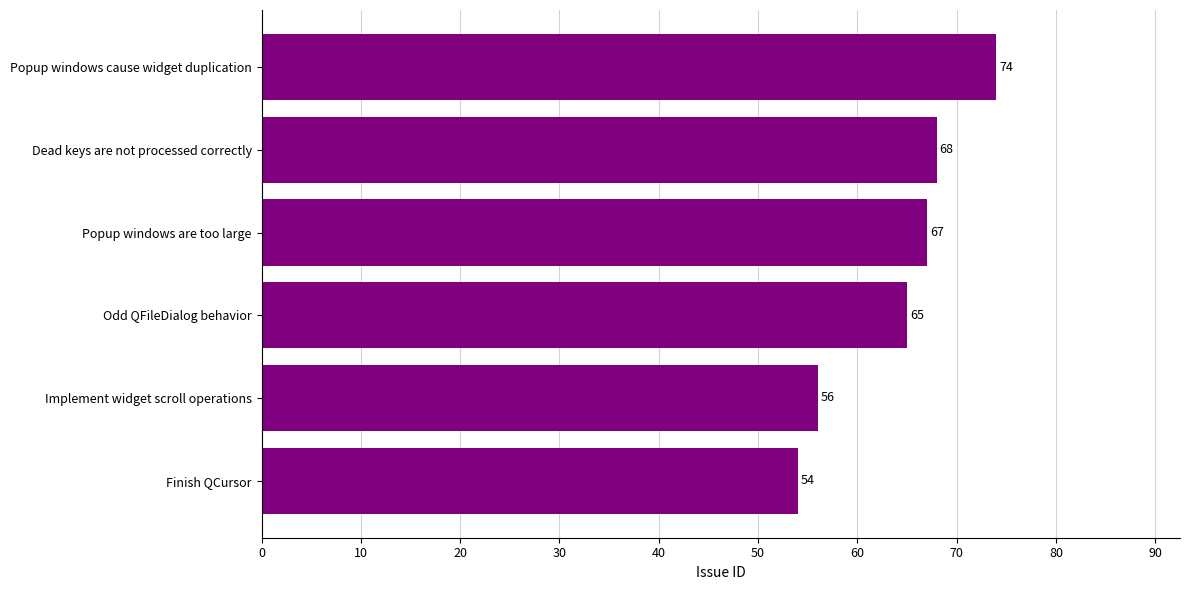

List the labels in order of value, smallest first.

Finish QCursor, Implement widget scroll operations, Odd QFileDialog behavior, Popup windows are too large, Dead keys are not processed correctly, Popup windows cause widget duplication